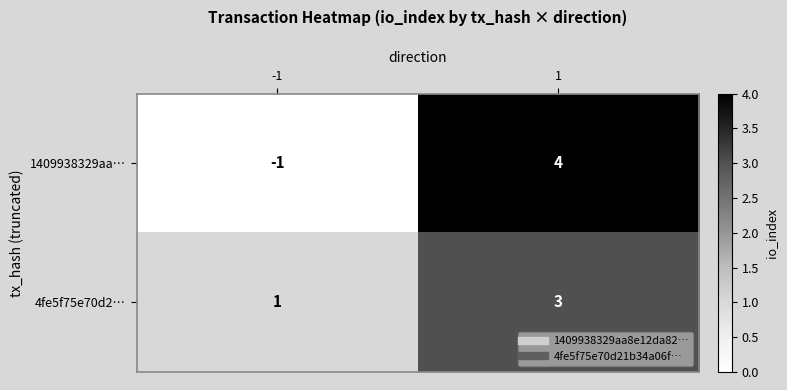

How many negative values does the 1409938329aa… series have?

1